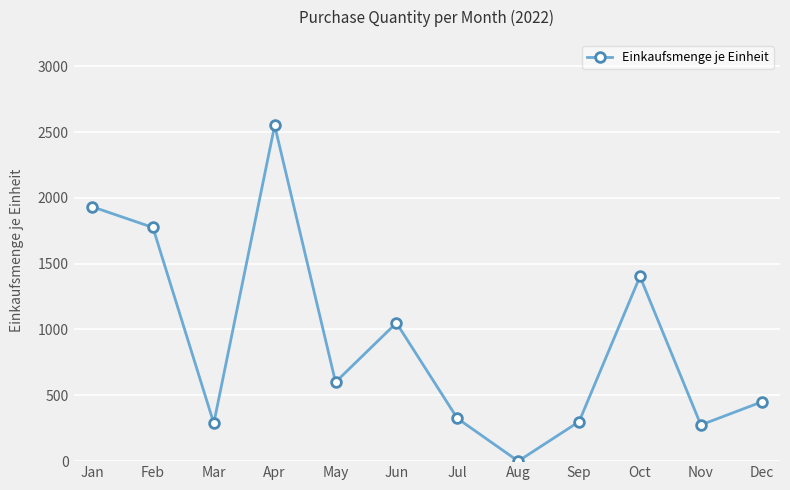

Does the chart have visible grid lines?

Yes